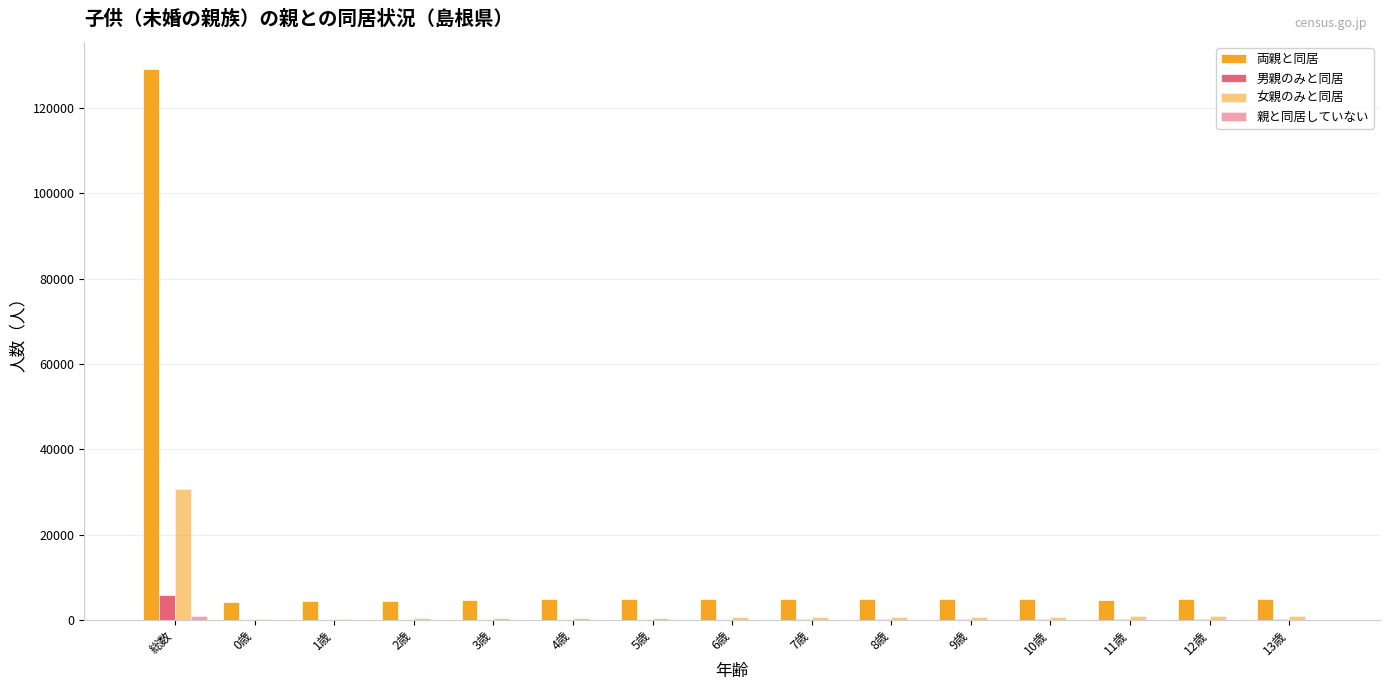

Count the number of categories in the chart.

15